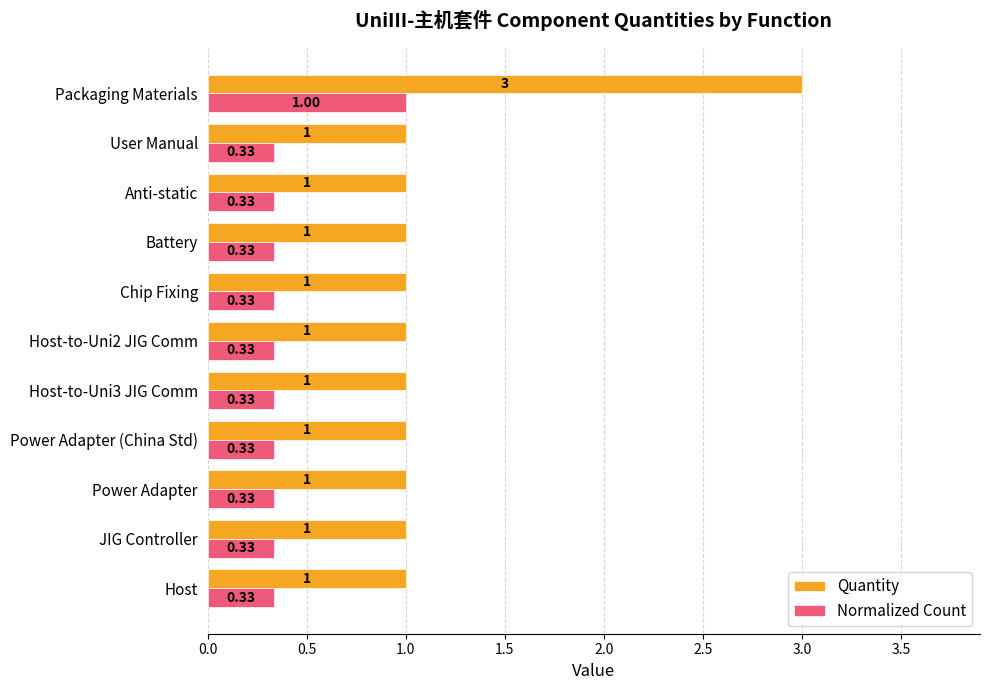

How many data points does each series have?

11